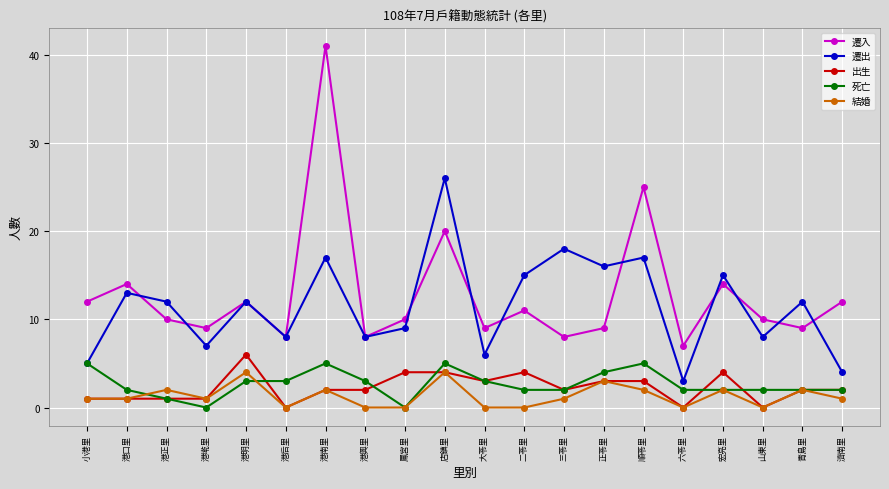

In 遷出, how many points are higher than both neighbors (excluding endpoints)?

8